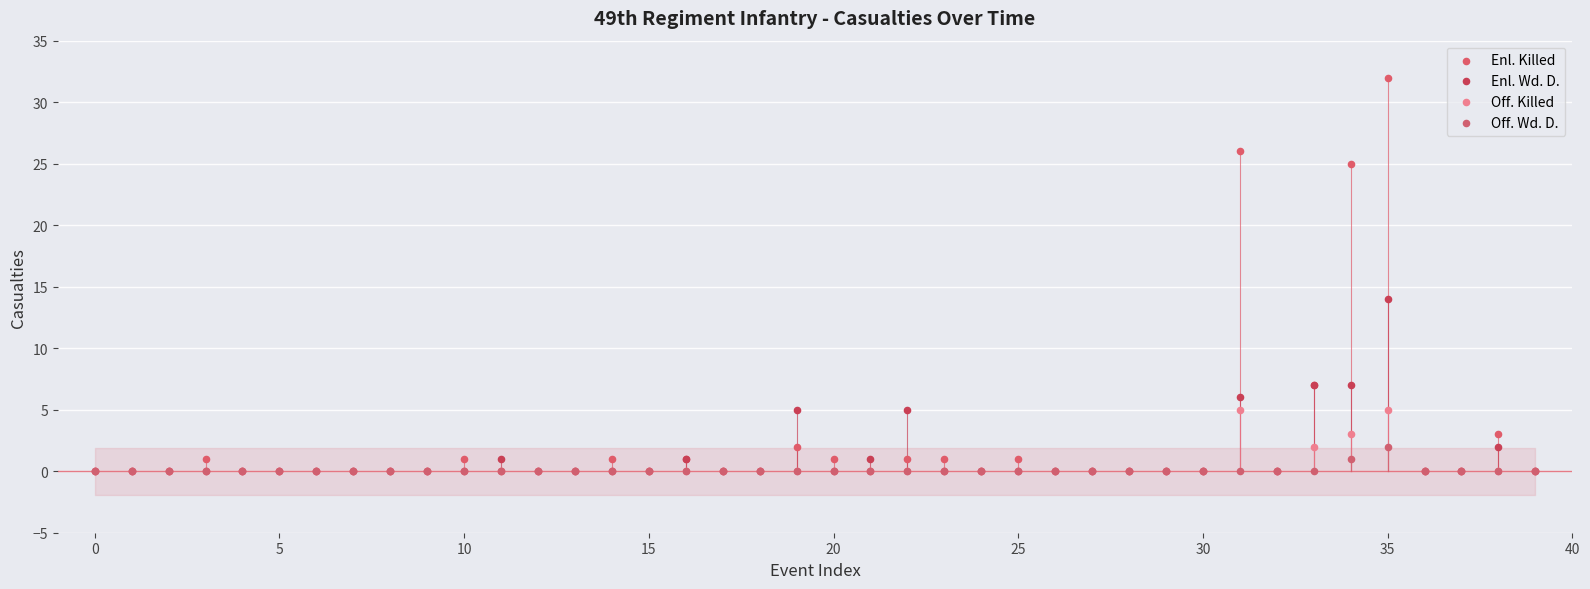

In the Enl. Killed series, what Y value is closest to 16?

7